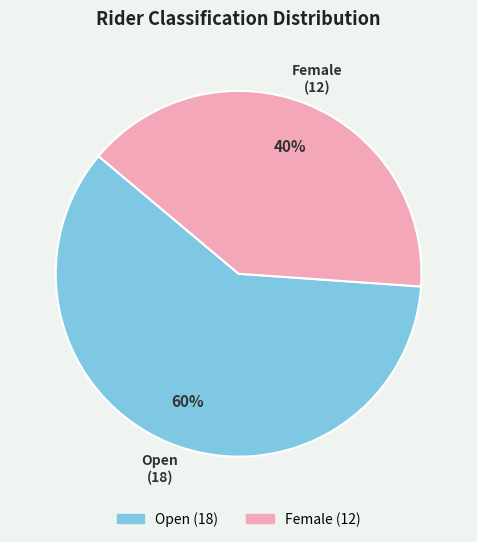

Which slice is the largest?

Open